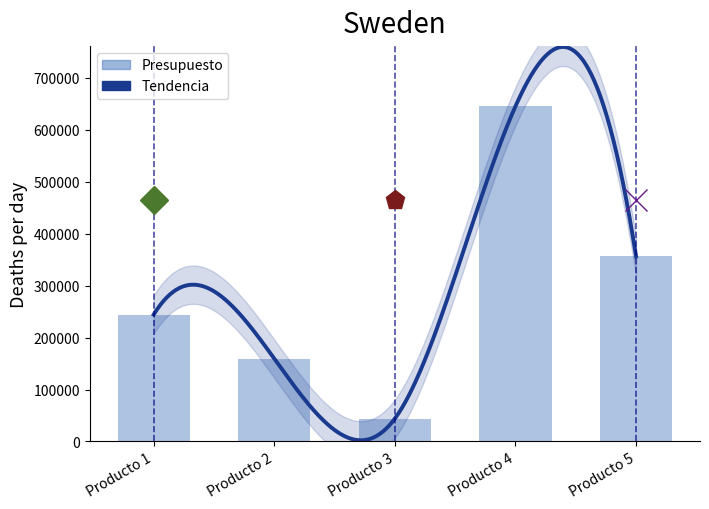

What is the change in value from Producto 2 to Producto 3?

-115227.9